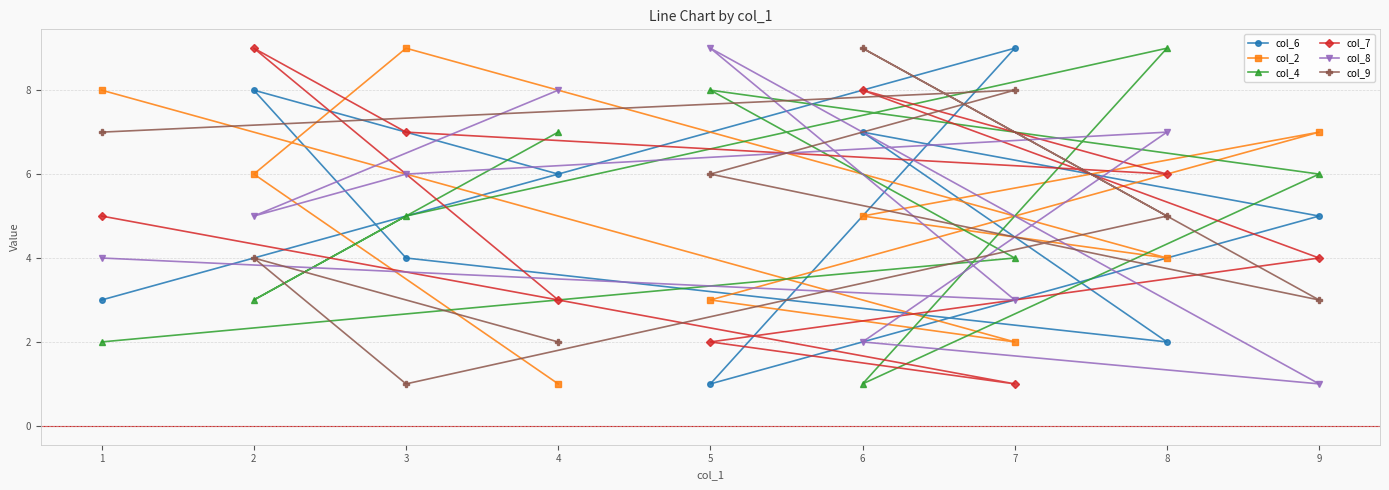

What is the label of the 7th point from the right?

3